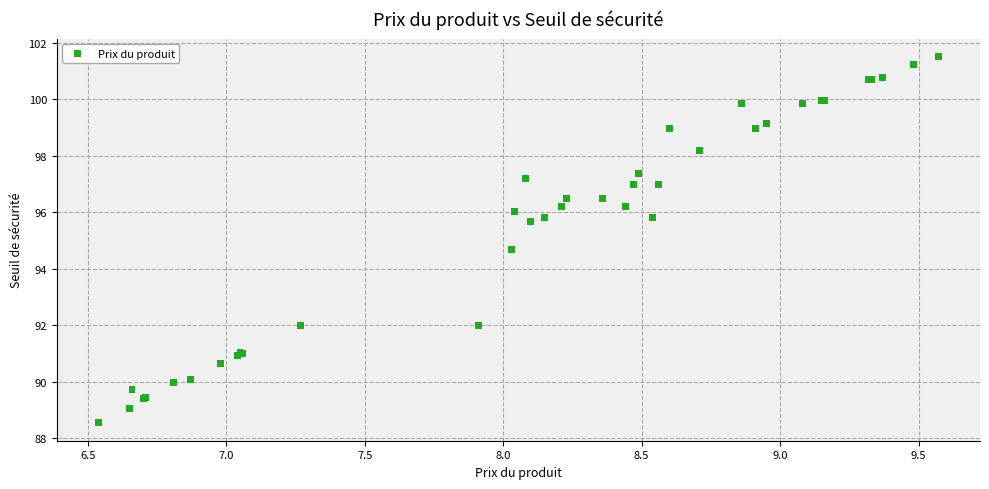

What Y value in the scatter plot is closest to 95?

94.7